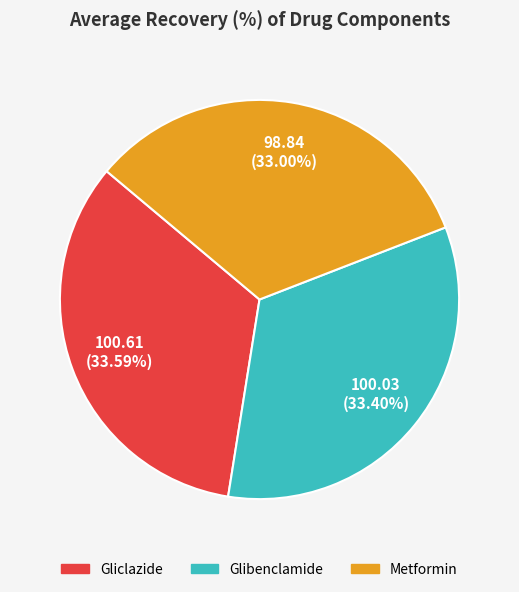

True or false: Gliclazide accounts for 34% of the total.

True